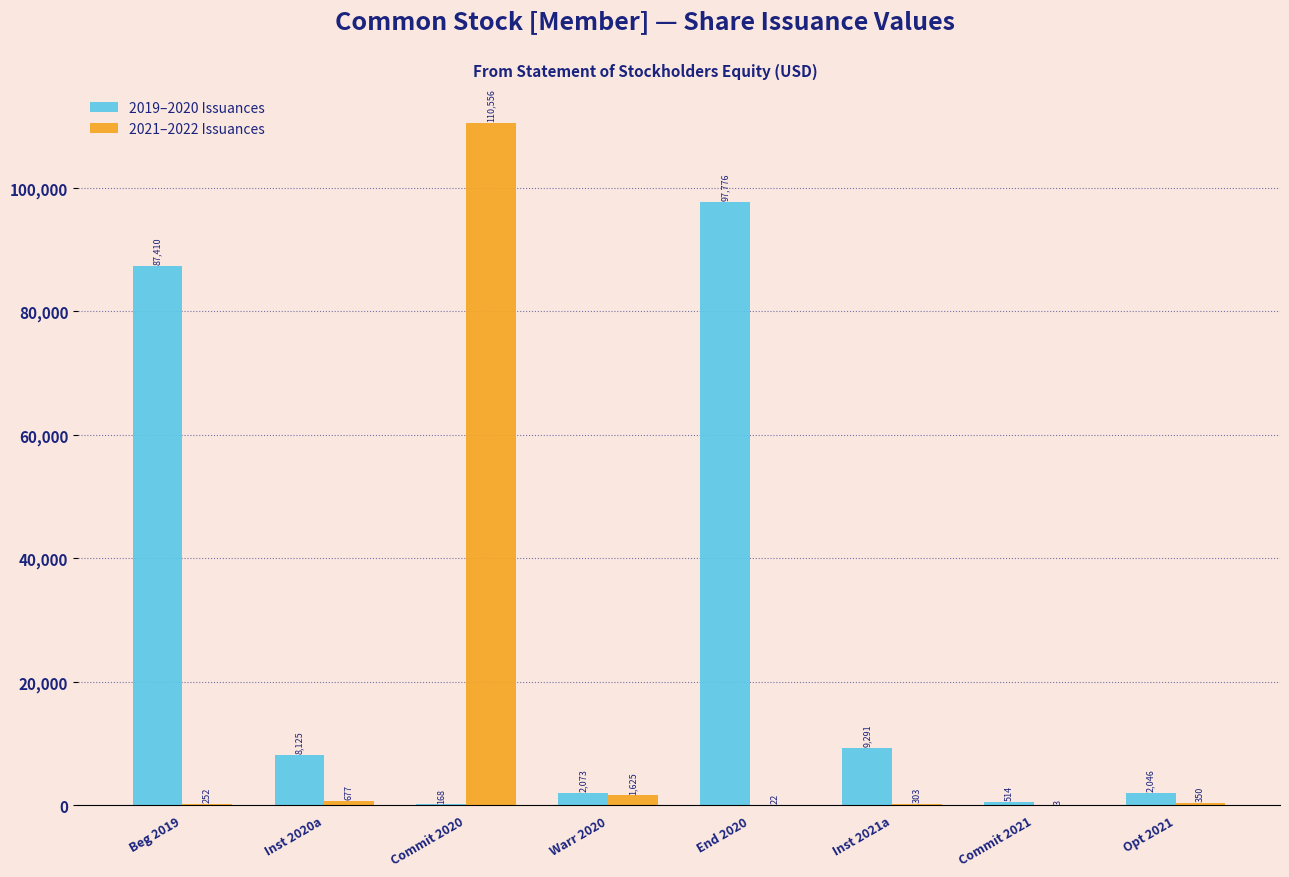

Reading right to left, what are all the values shown in this chart?

2019–2020 Issuances: Opt 2021=2046	Commit 2021=514	Inst 2021a=9291	End 2020=97776	Warr 2020=2073	Commit 2020=168	Inst 2020a=8125	Beg 2019=87410
2021–2022 Issuances: Opt 2021=350	Commit 2021=3	Inst 2021a=303	End 2020=22	Warr 2020=1625	Commit 2020=110556	Inst 2020a=677	Beg 2019=252